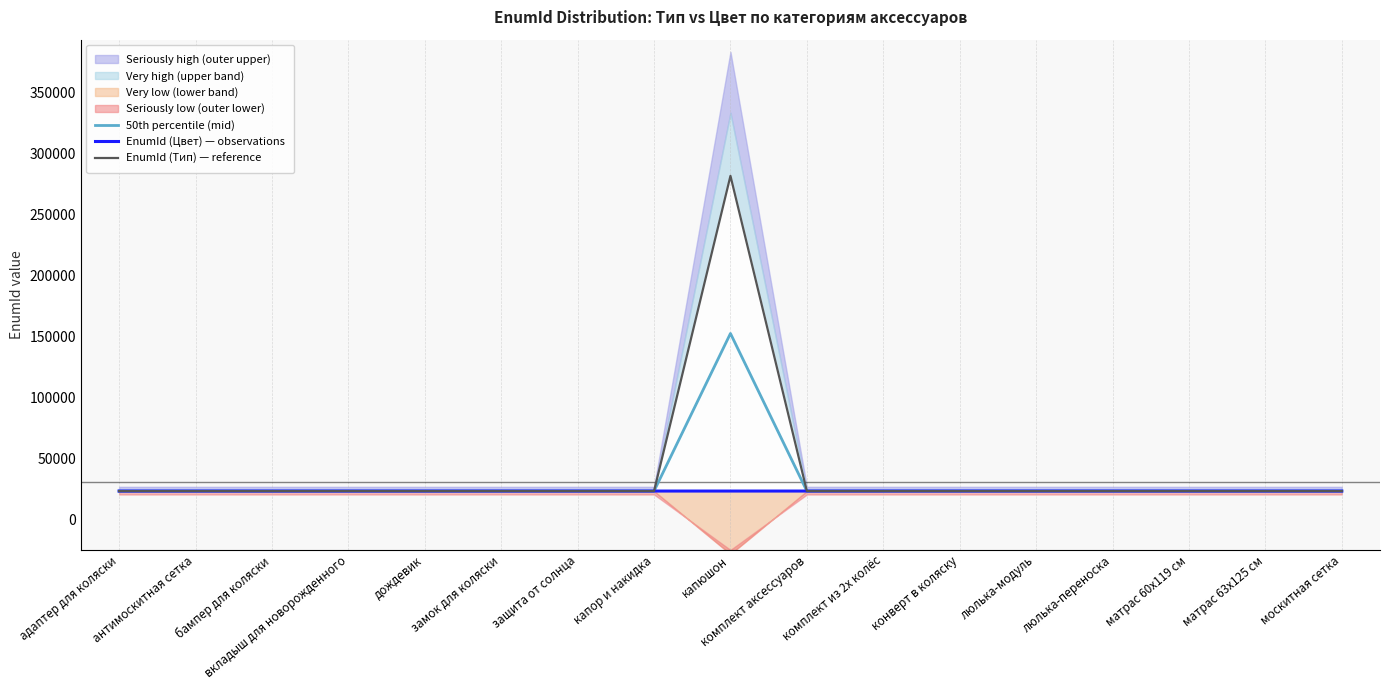

At which category is the sum across all series the highest?

капюшон